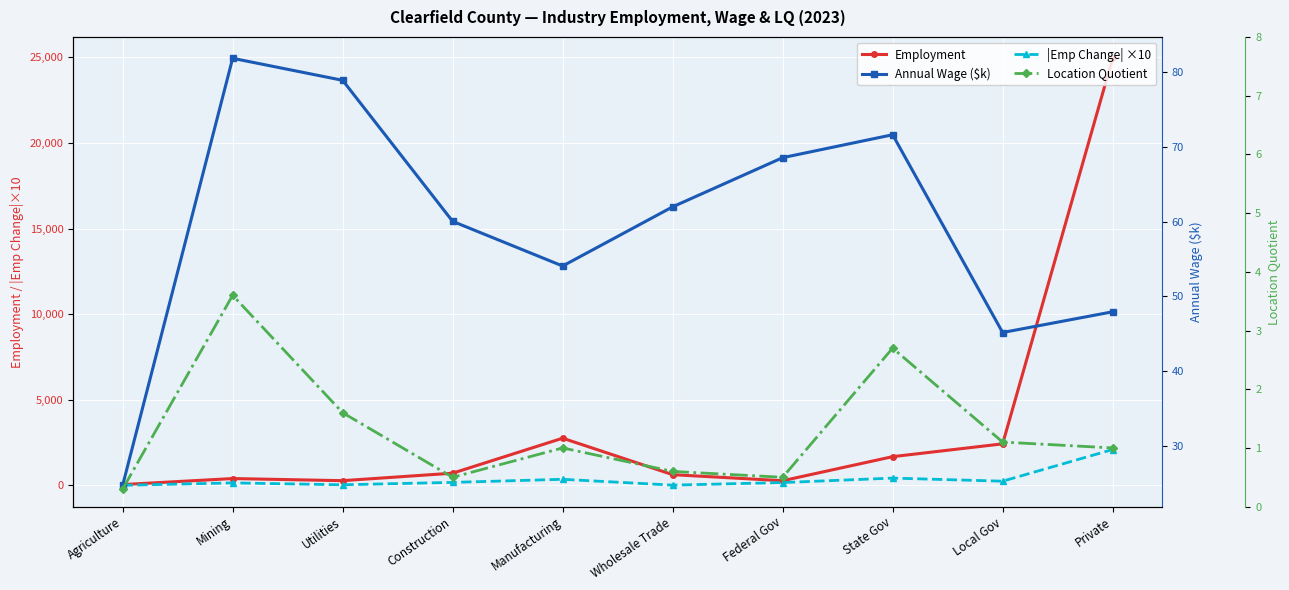

How many times do Location Quotient and |Emp Change| ×10 cross each other?

1